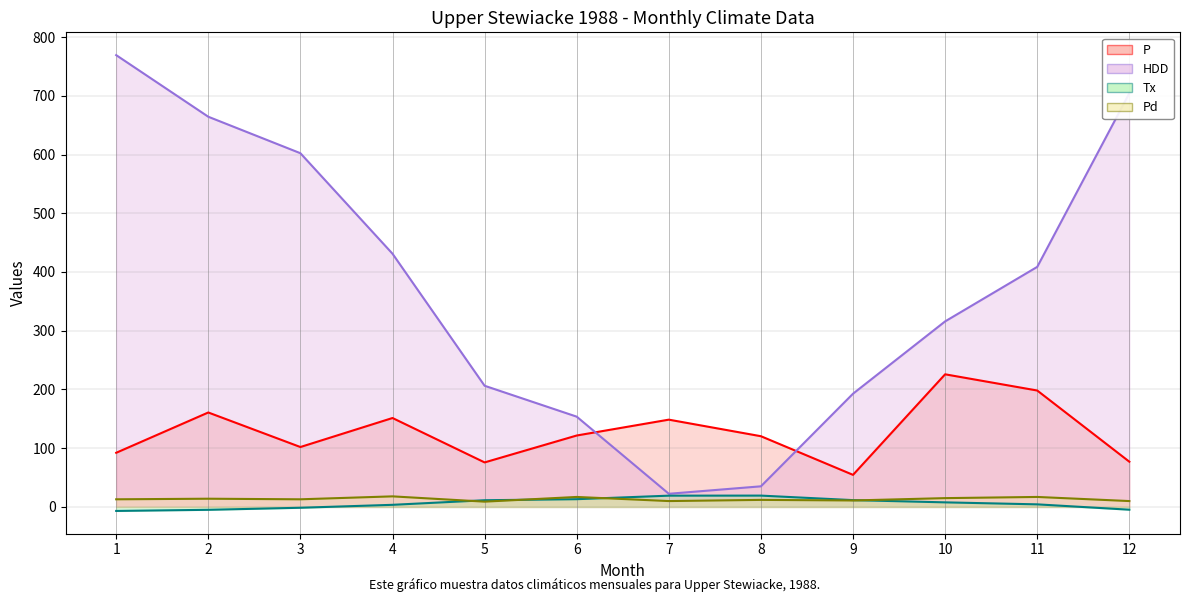

What is the sum of the P (line) values at 2 and 6?

282.4